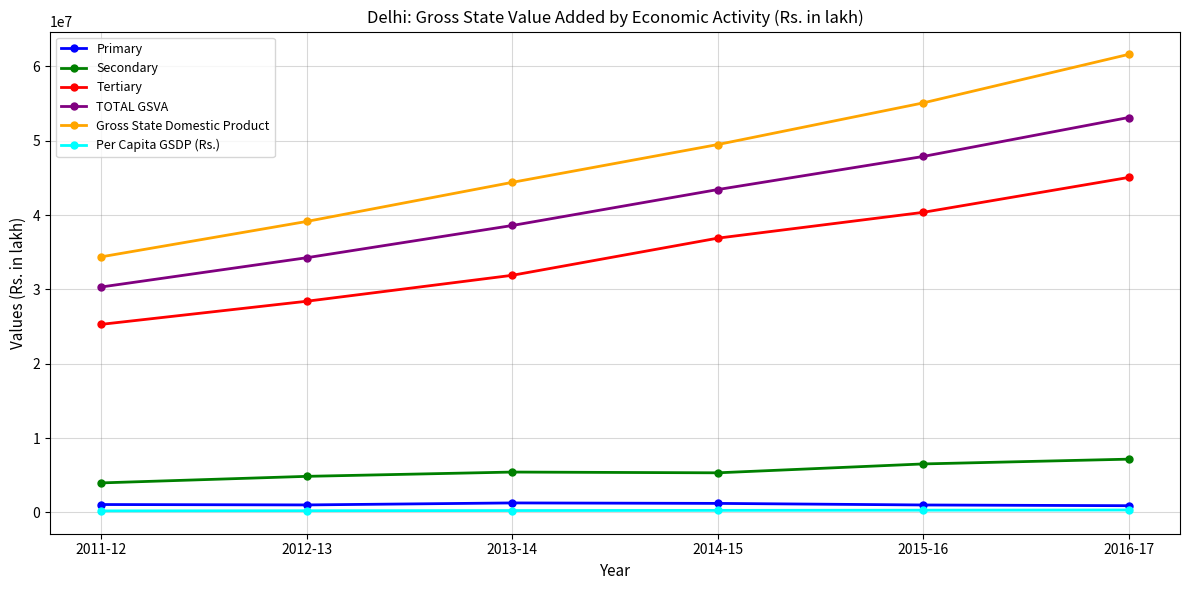

Which series changed the most between 2011-12 and 2013-14?

Gross State Domestic Product